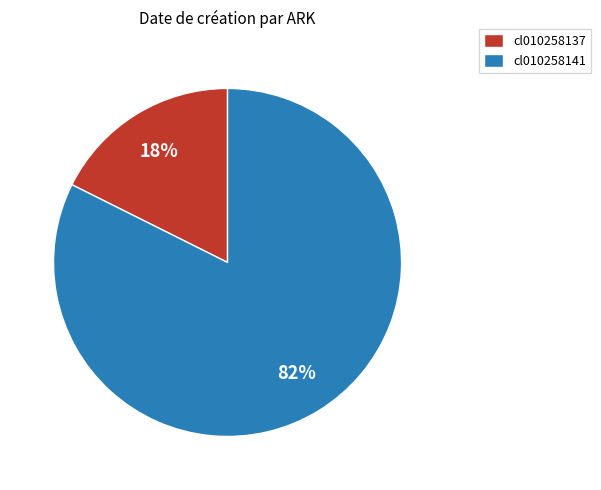

Rank the categories by value from highest to lowest.

cl010258141, cl010258137